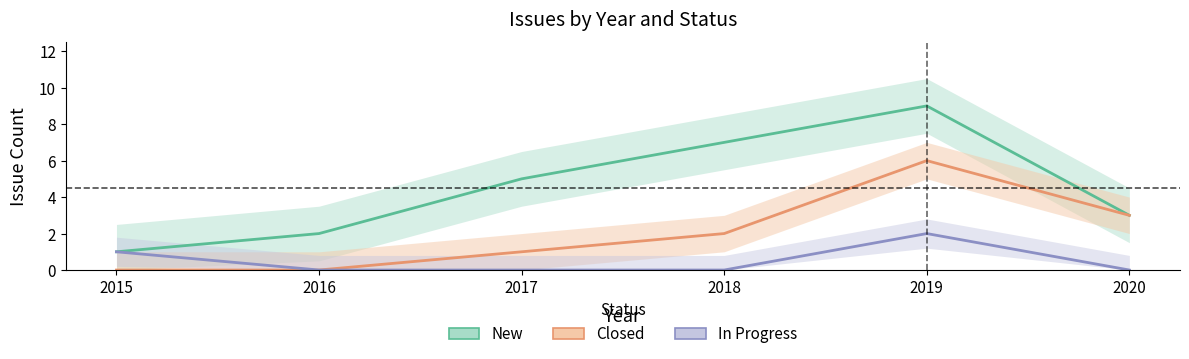

Where is the first local maximum for In Progress?

2019